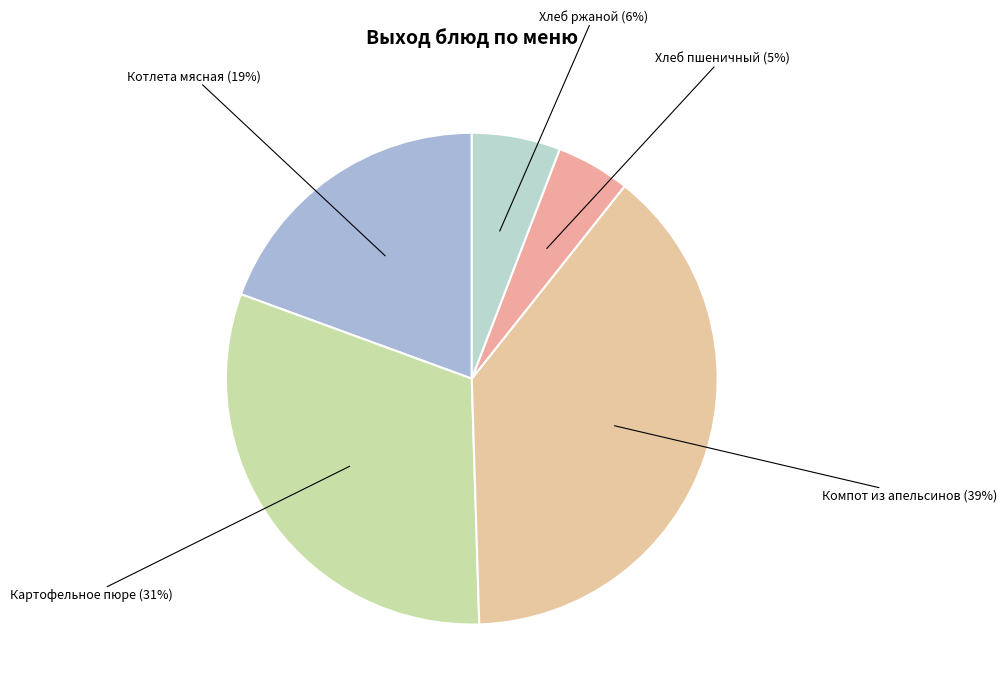

True or false: Котлета мясная accounts for 19% of the total.

True